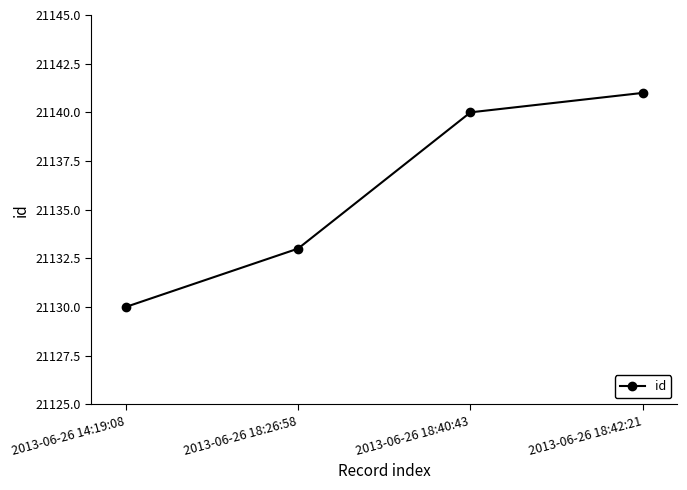

What is the label of the 4th point from the left?

2013-06-26 18:42:21